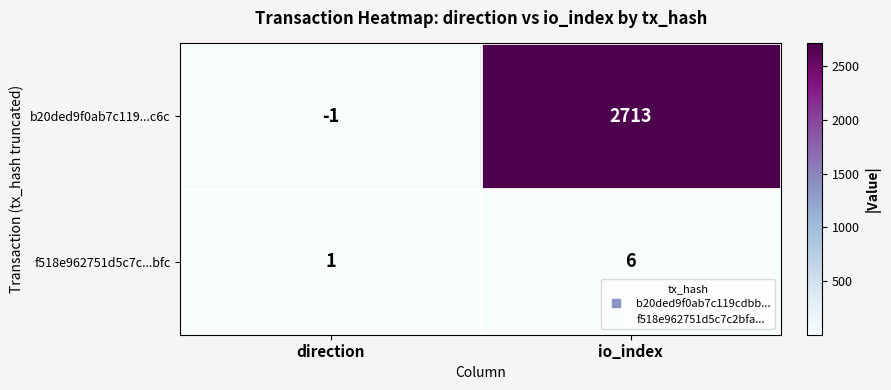

What is the spread (max minus min) of values at io_index?

2707